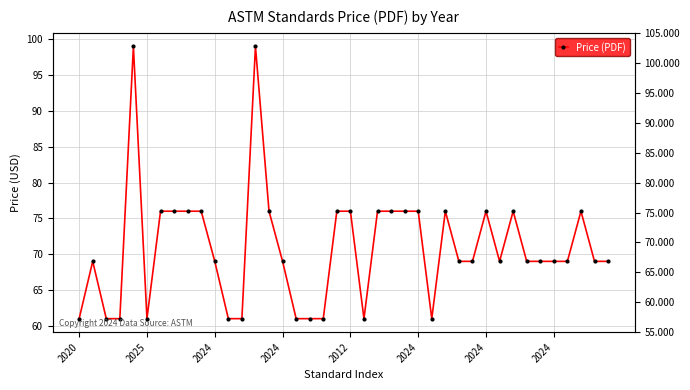

What is the sum of all values?

2837